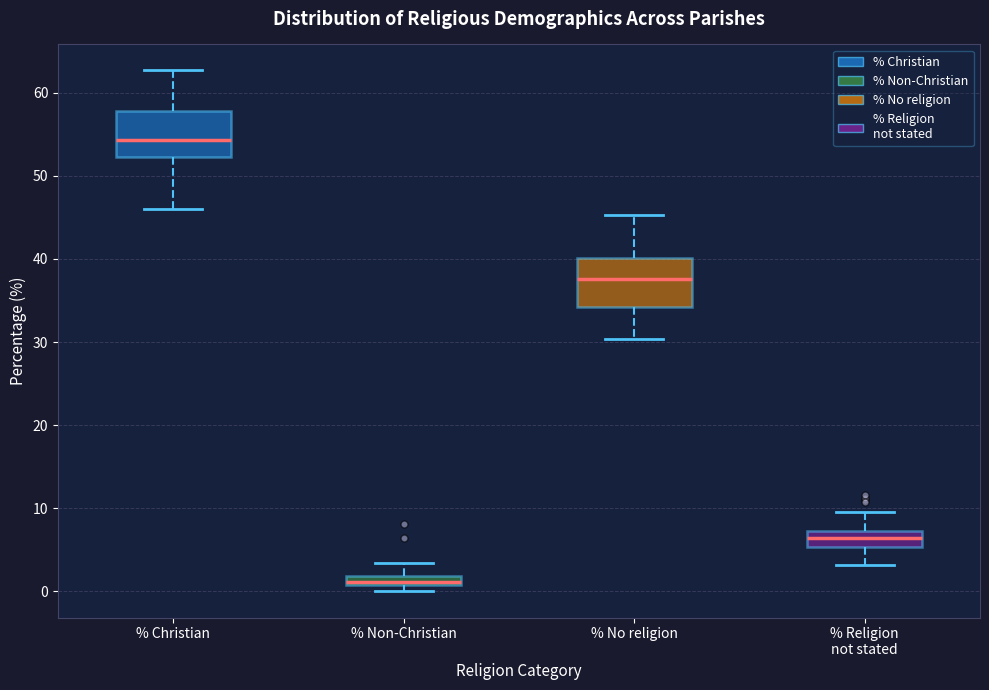

Where does the median line of the box for % Christian sit on the y-axis? The values are not printed on the chart, so give them approximately, as read against the axis.

54